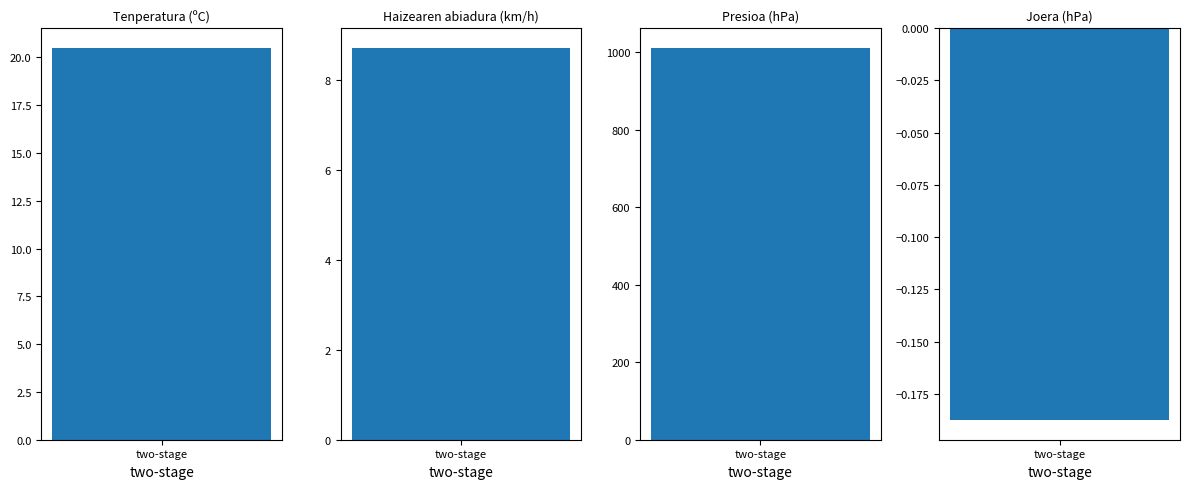

What is the maximum value shown in the chart?

1012.5